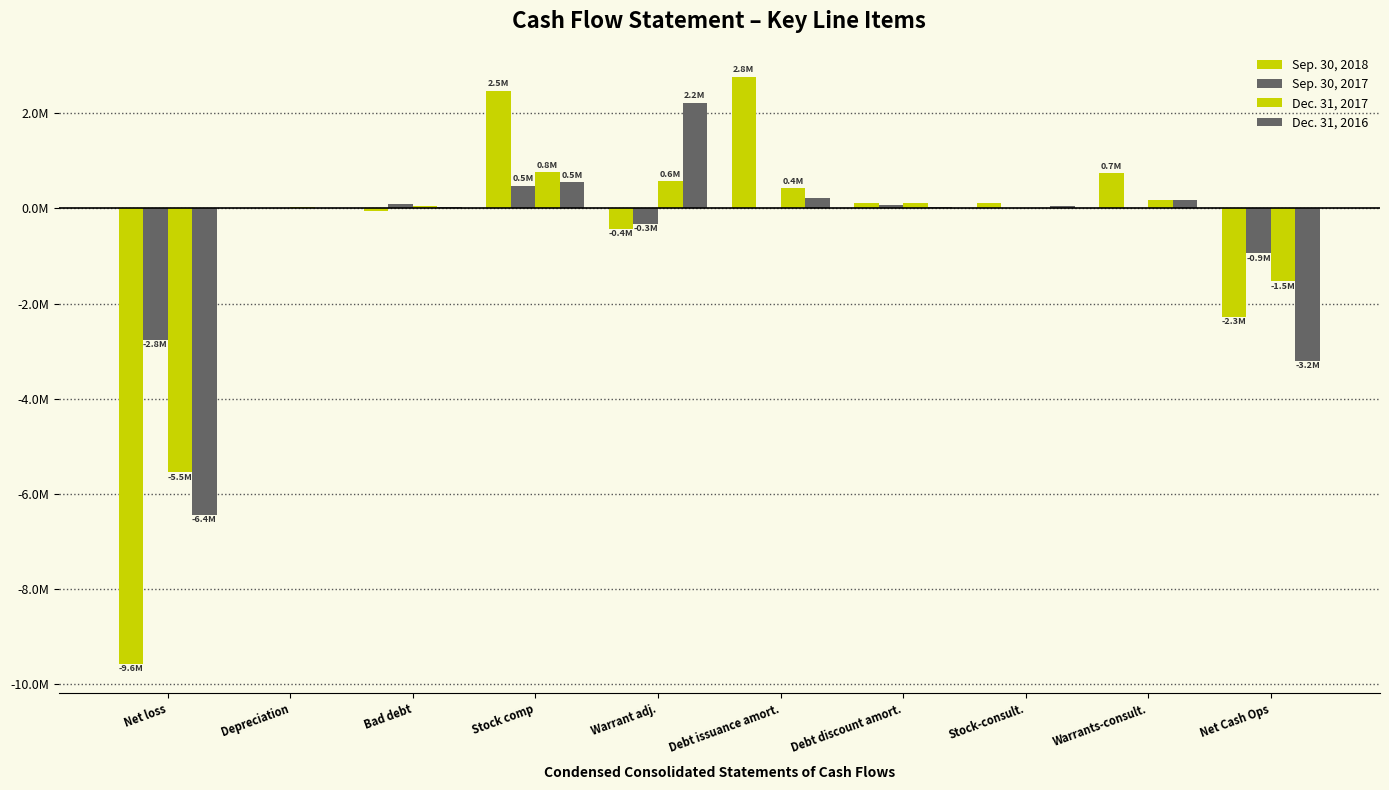

Are the bars grouped side by side (vs. stacked)?

Yes